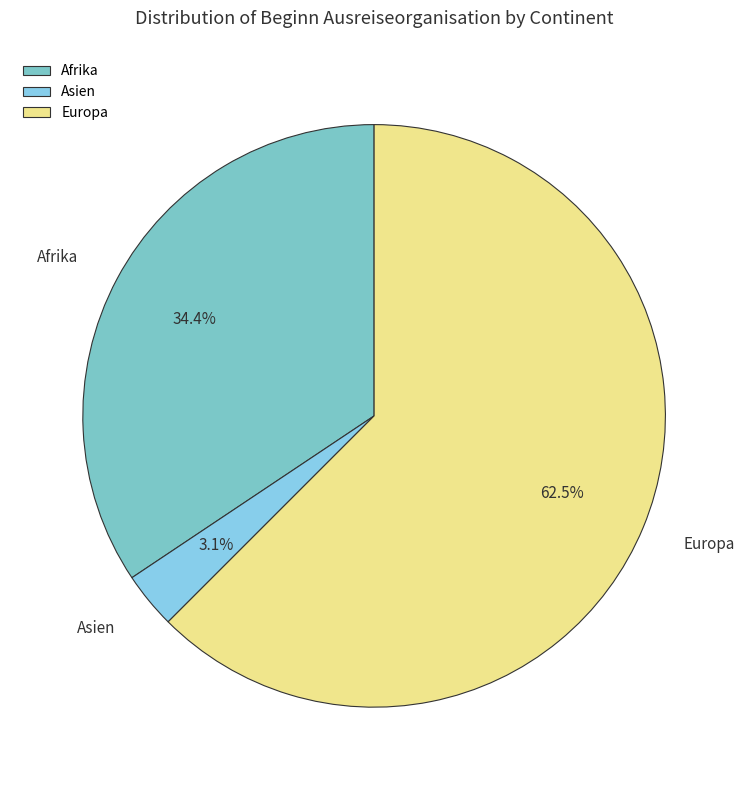

How many segments does this pie chart have?

3